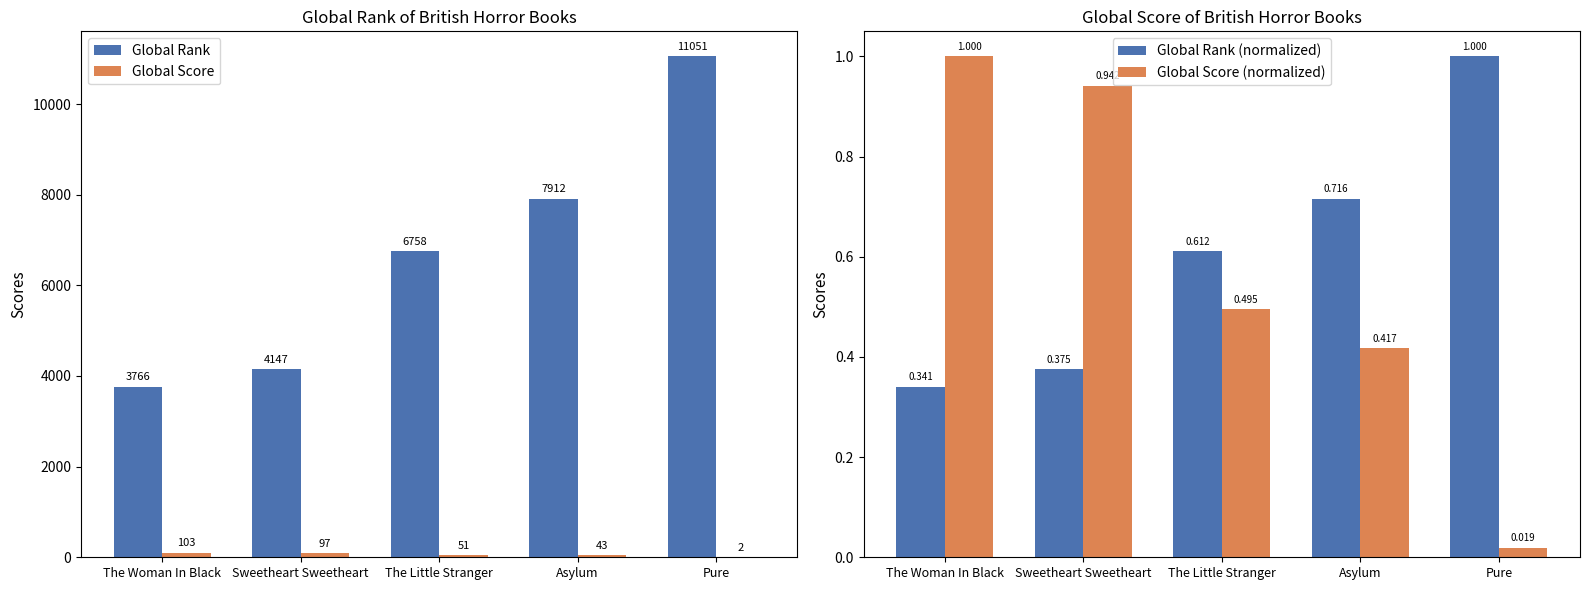

Reading right to left, extract all data points from this chart.

Global Rank: 11051.0	7912.0	6758.0	4147.0	3766.0
Global Score: 2.0	43.0	51.0	97.0	103.0
Global Rank (normalized): 1.0	0.7	0.6	0.4	0.3
Global Score (normalized): 0.0	0.4	0.5	0.9	1.0